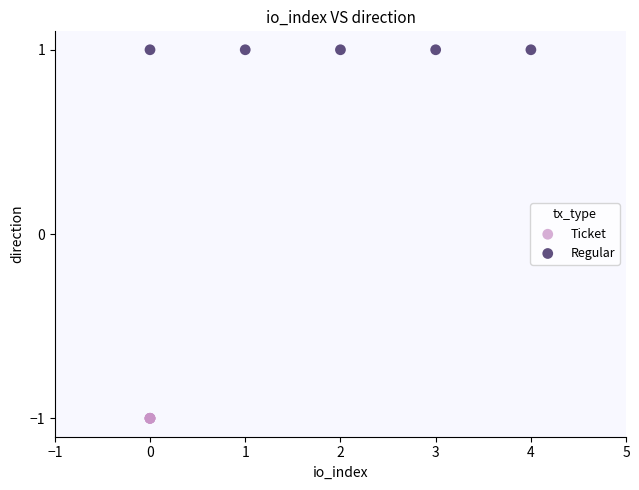

Which series contains the lowest Y value?

Ticket